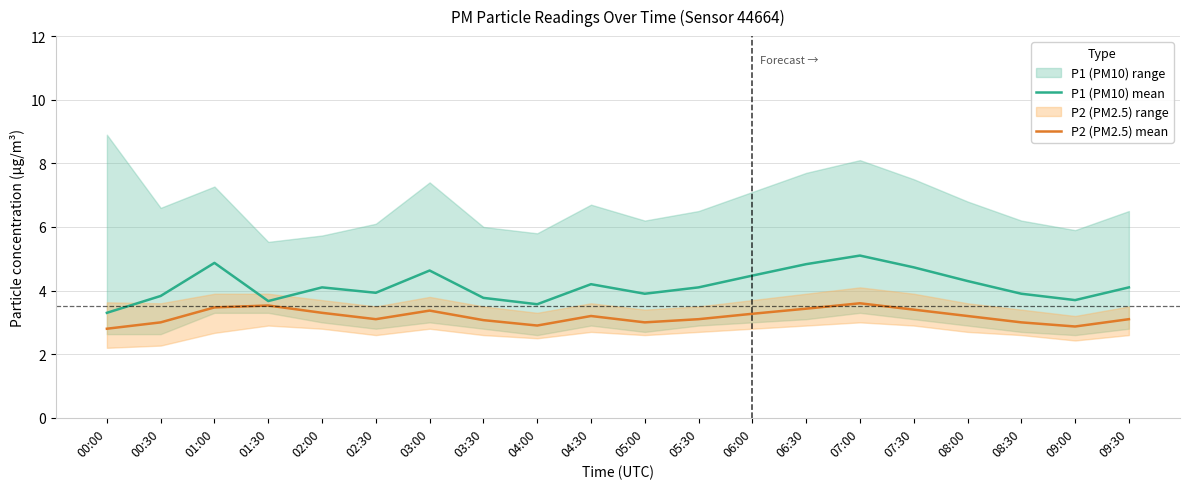

At which label is P1 (PM10) mean closest to 4?

02:30